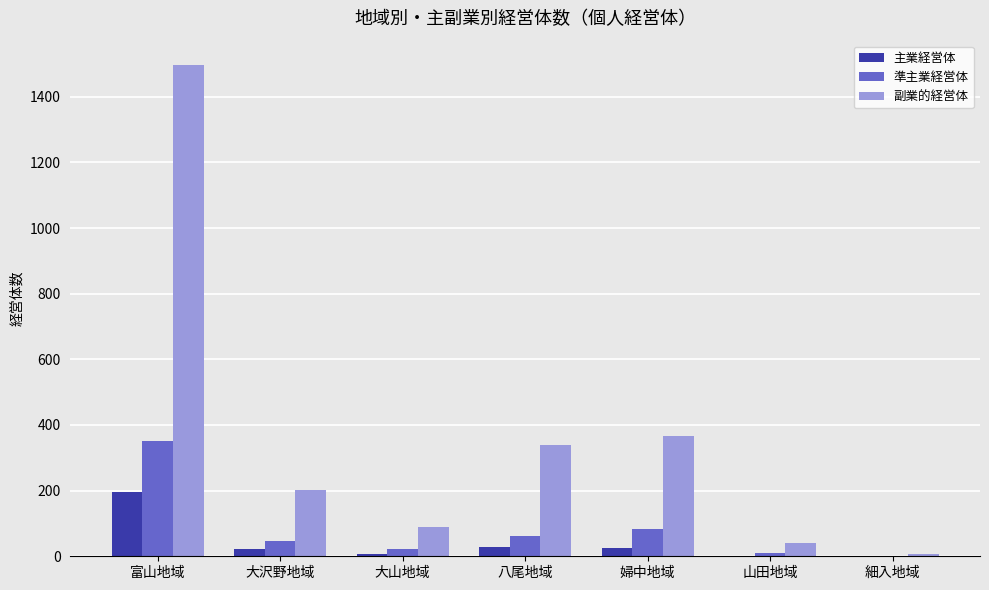

How many series are shown in this chart?

3